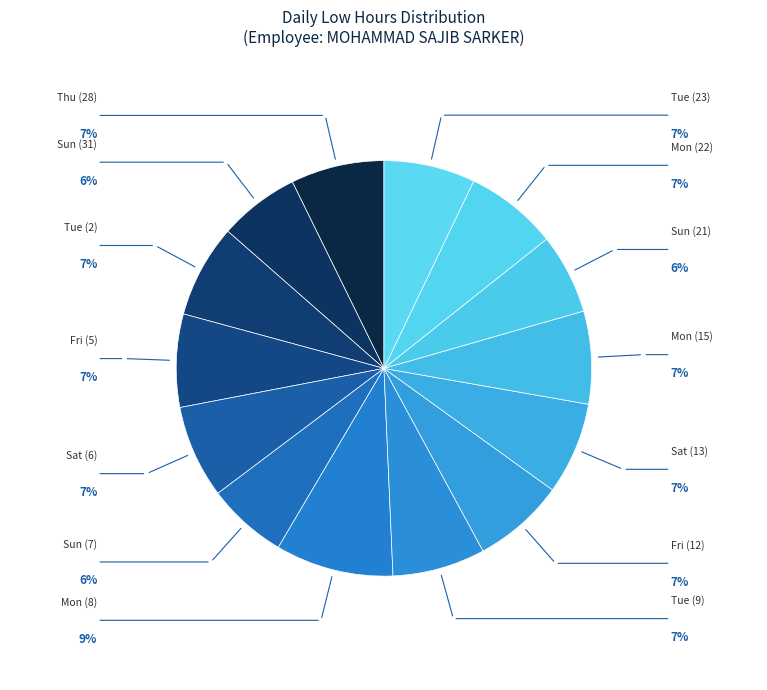

How many slices are in this pie chart?

14